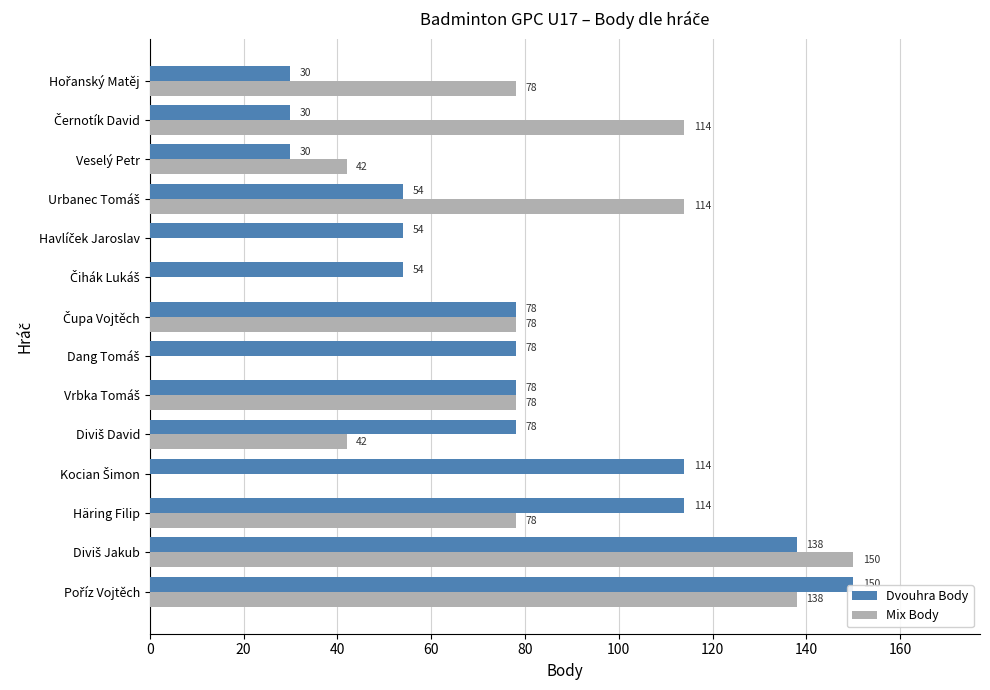

What are all the series names shown in the legend?

Dvouhra Body, Mix Body